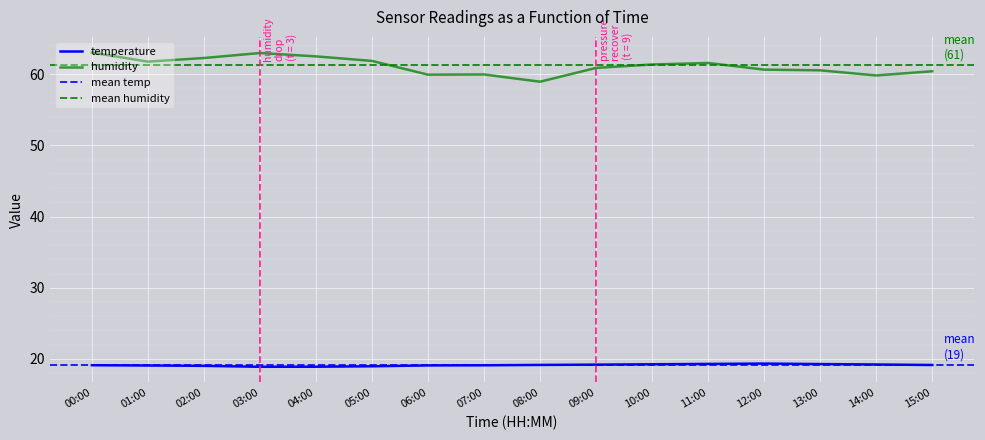

Reading left to right, transcribe all the data shown in this chart.

temperature: 19.1	19.1	19.0	18.9	18.9	19.0	19.1	19.1	19.2	19.2	19.2	19.3	19.4	19.3	19.2	19.1
humidity: 63.0	61.8	62.3	63.0	62.5	61.9	59.9	60.0	58.9	60.9	61.4	61.6	60.6	60.5	59.8	60.4